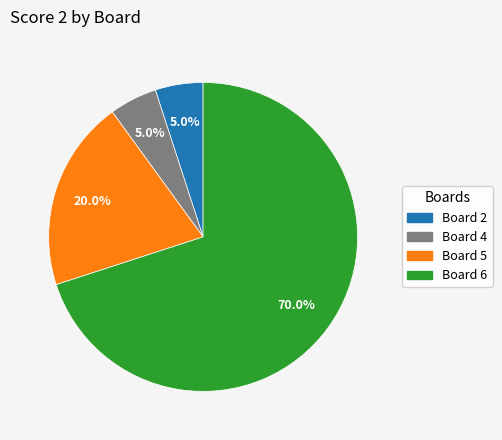

Is it true that Board 6 is 81% of the pie?

False